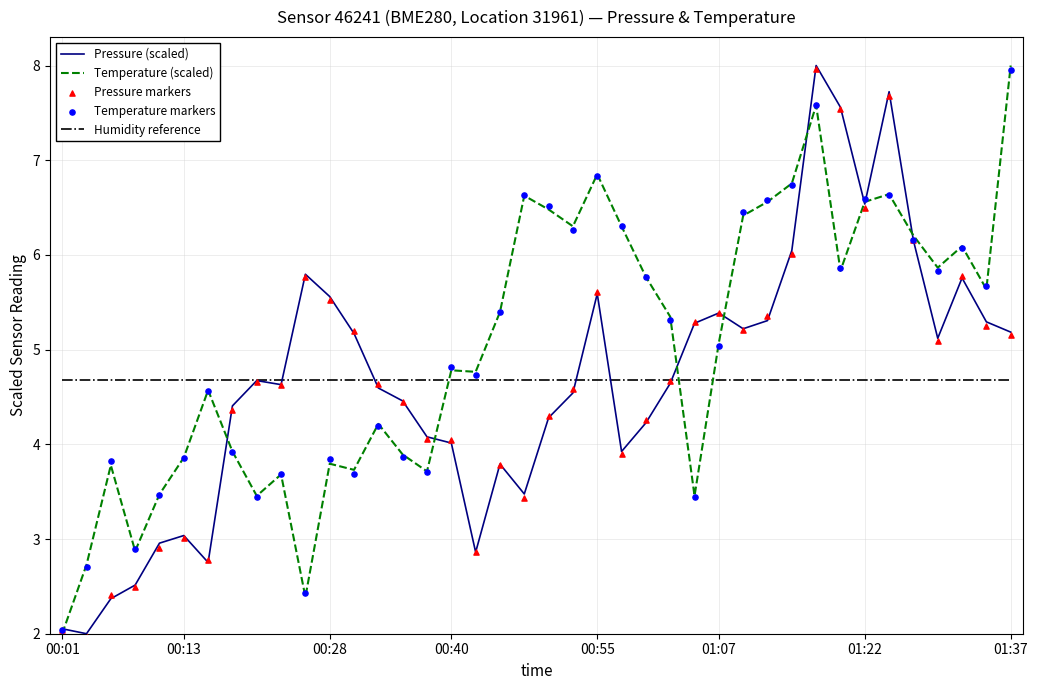

At how many categories does at least one series exceed 6?

15